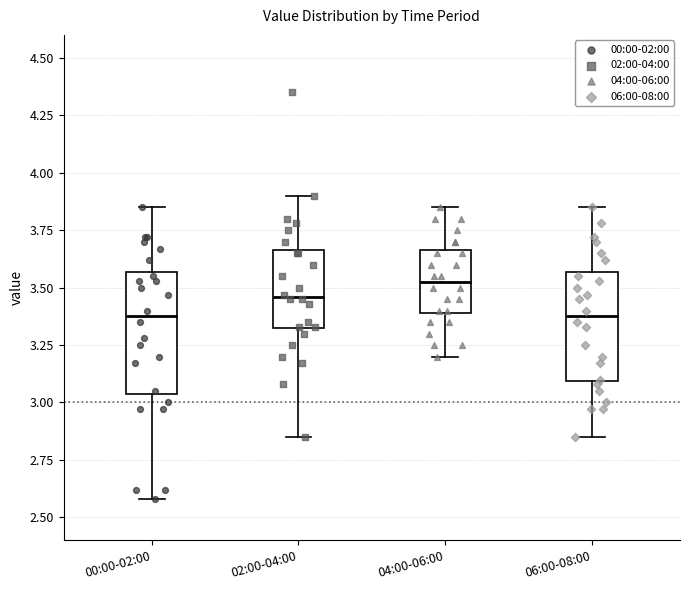

Reading left to right, read every box against the y-axis: the position of its median line, the range the box covers, and the ends of its whiskers. The values are not printed on the chart, so give them approximately, as read against the axis.

00:00-02:00: median 3.40, box 3.05 to 3.55, whiskers 2.60 to 3.85
02:00-04:00: median 3.45, box 3.30 to 3.65, whiskers 2.85 to 3.90
04:00-06:00: median 3.55, box 3.40 to 3.65, whiskers 3.20 to 3.85
06:00-08:00: median 3.40, box 3.10 to 3.55, whiskers 2.85 to 3.85